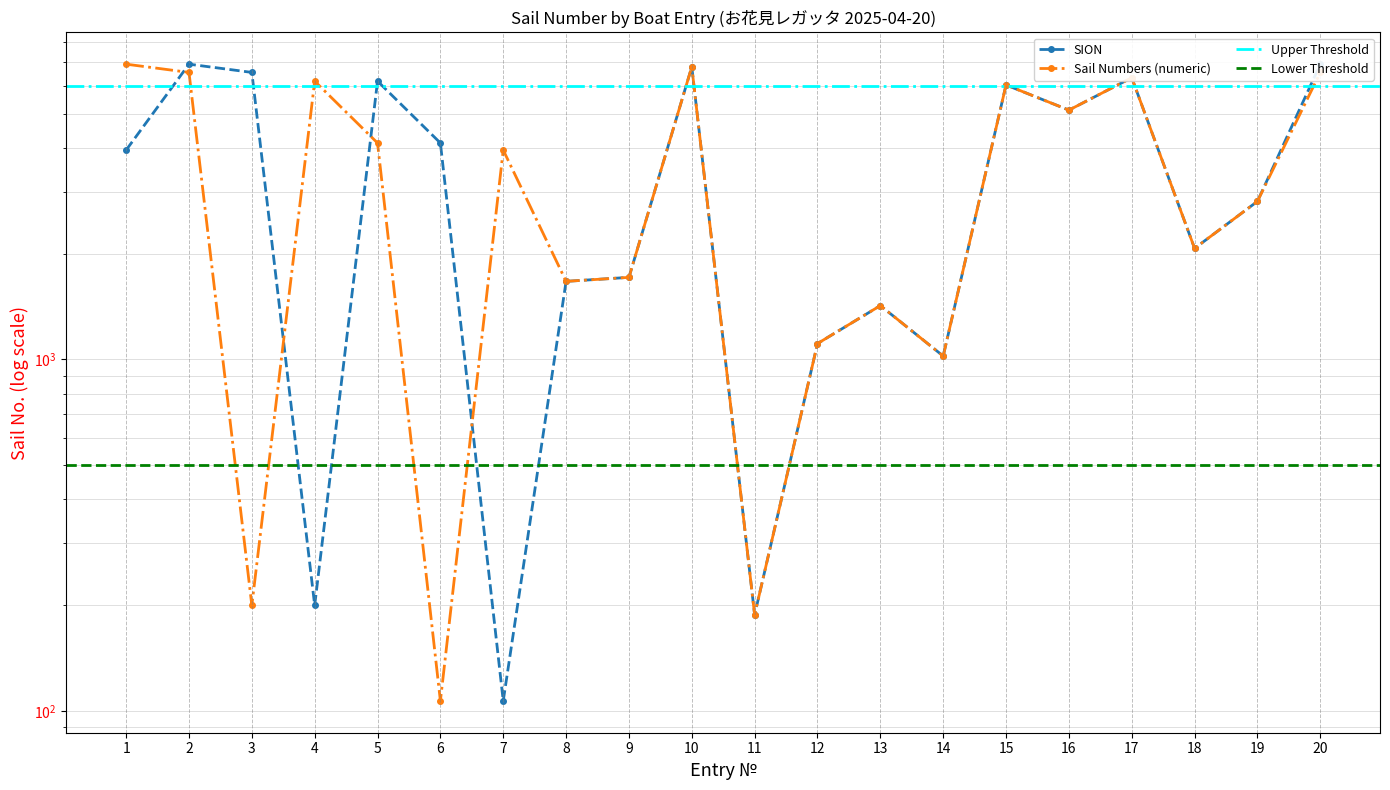

At which label is SION closest to 3510?

1